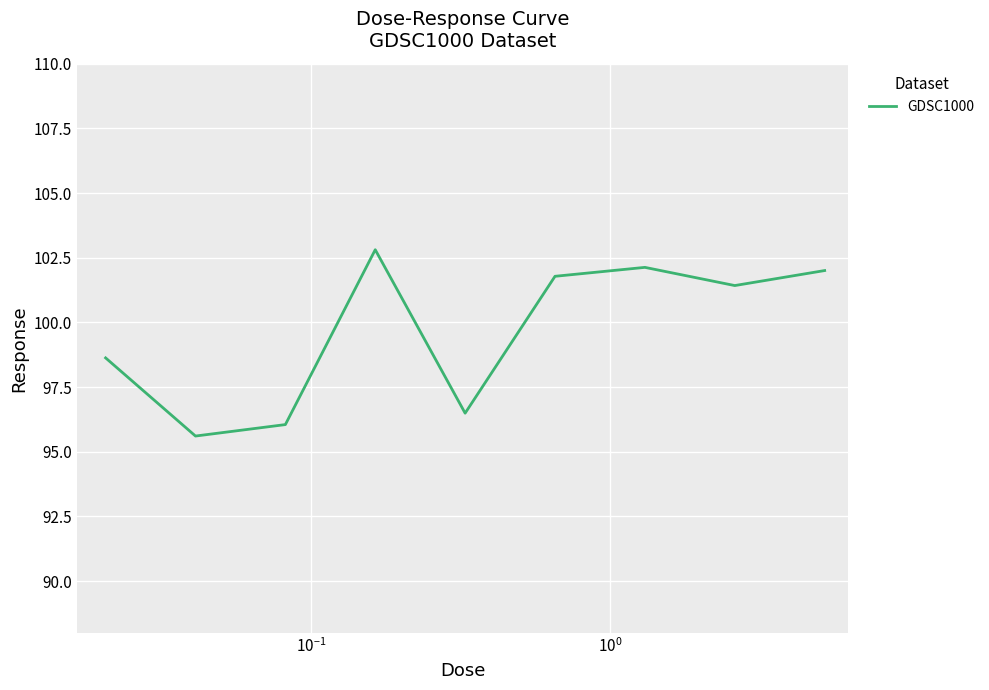

What is the smallest value displayed?

95.6